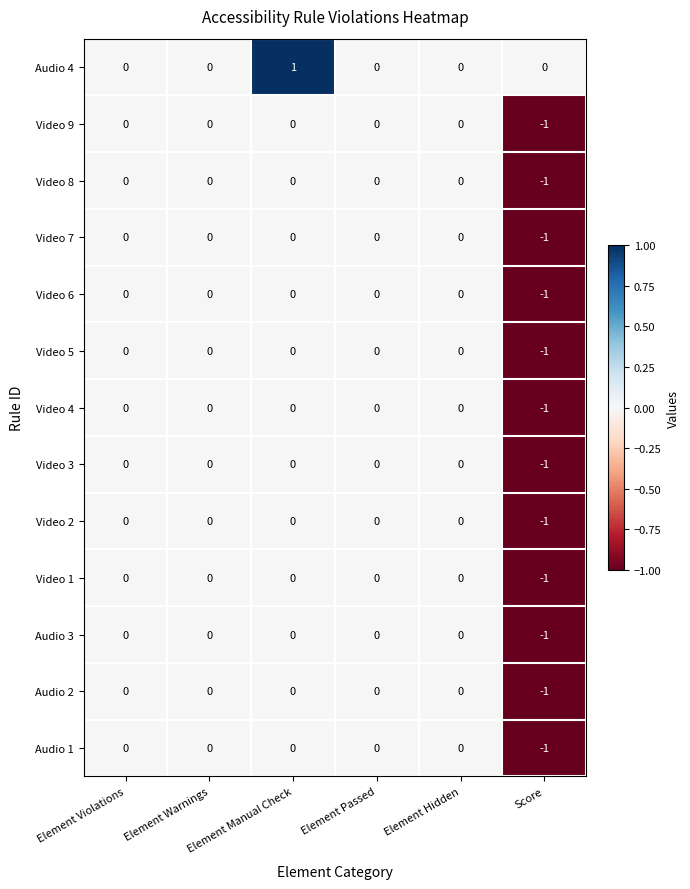

Count the number of categories in the chart.

6